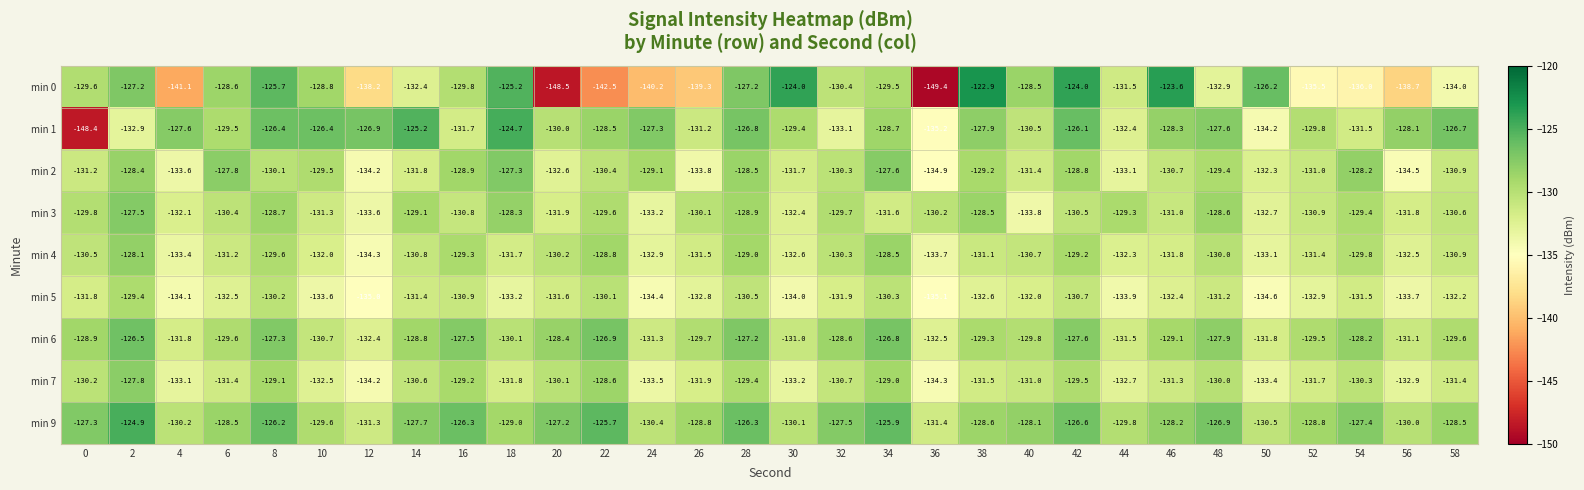

The value of min 5 at 8 is -55.5. True or false?

False